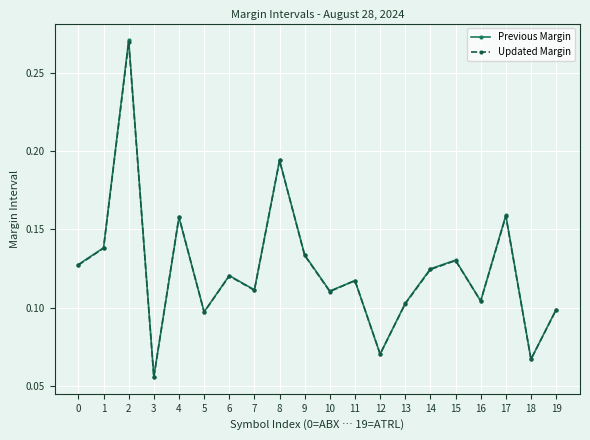

At which category does the chart reach its minimum across all series?

3